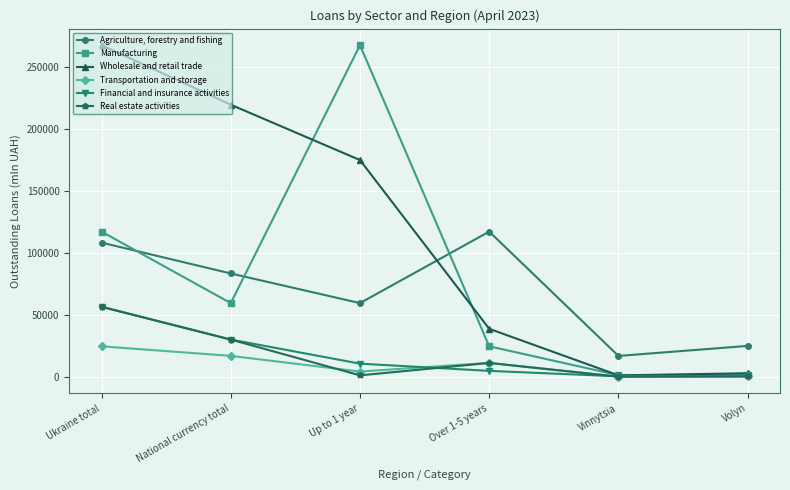

The value of Financial and insurance activities at National currency total is 30048.4. True or false?

True